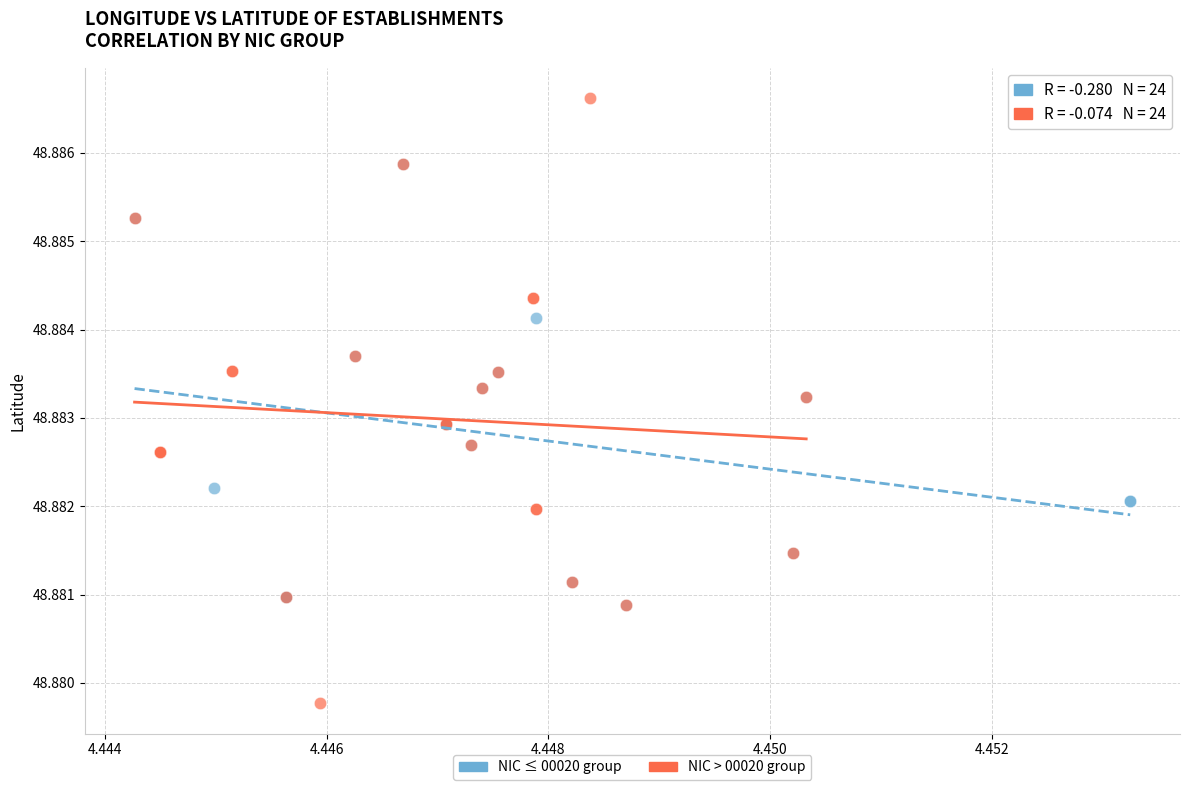

Which series reaches the maximum Y coordinate?

NIC > 00020 group